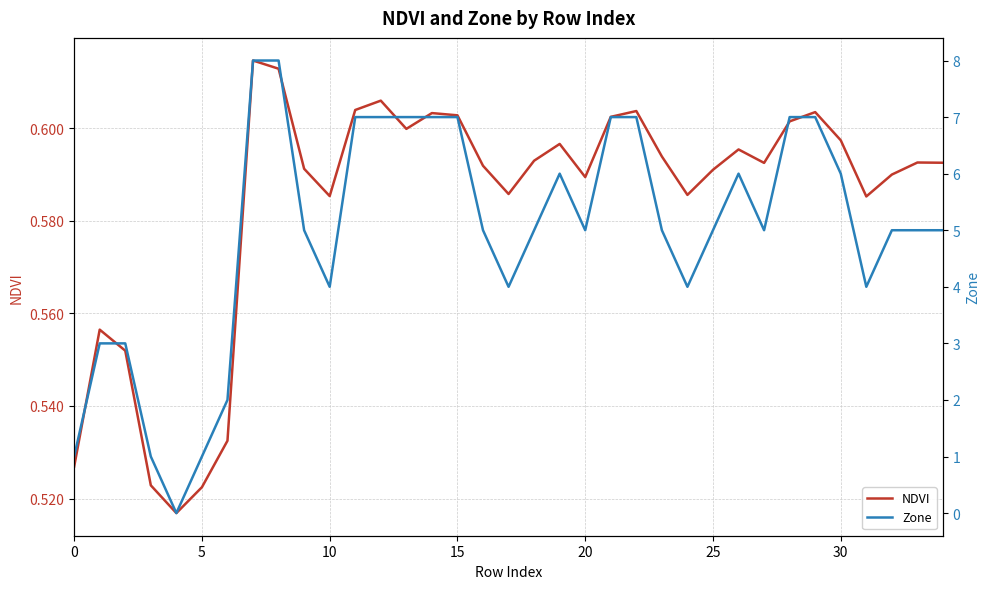

In NDVI, how many points are lower than both neighbors (excluding endpoints)?

8